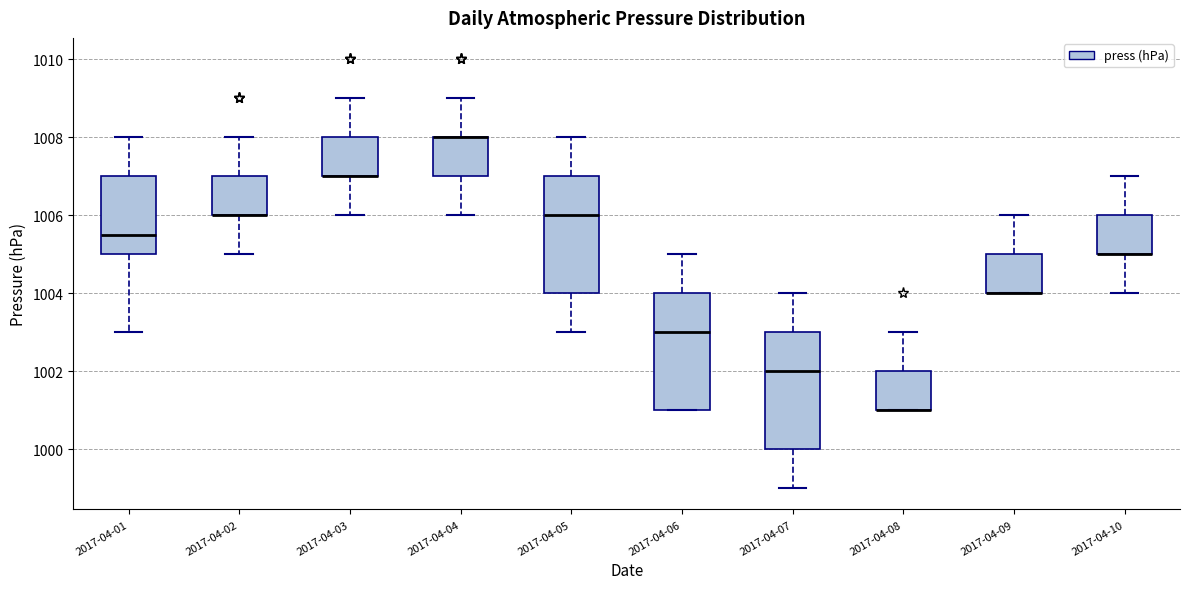

Where is the upper edge of the box for 2017-04-05 on the y-axis? The values are not printed on the chart, so give them approximately, as read against the axis.

1007.0